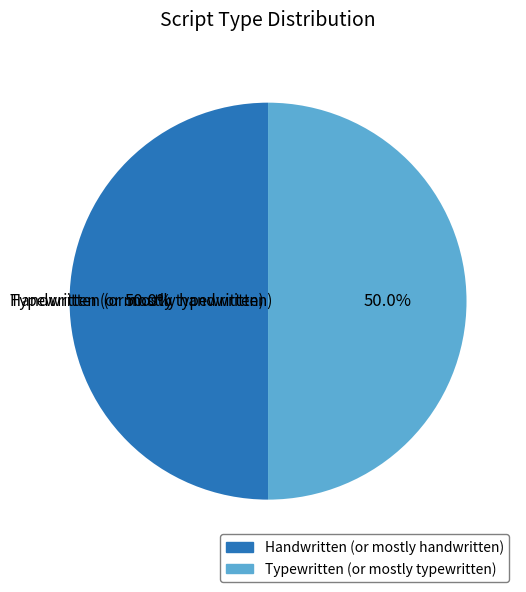

How many segments does this pie chart have?

2